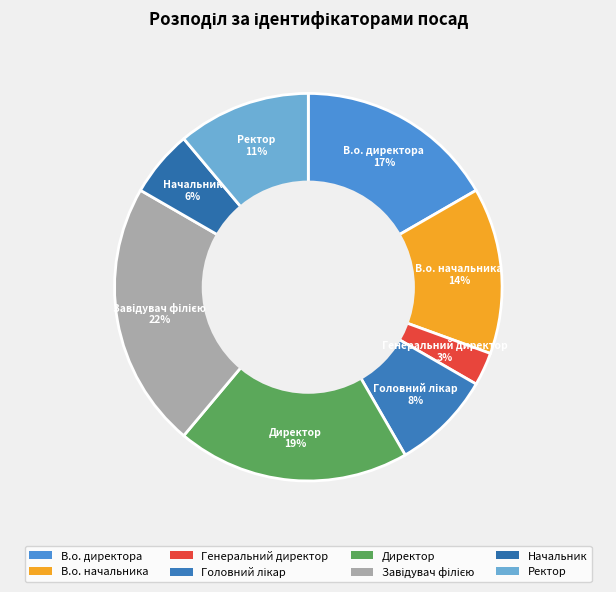

Which has a higher value, Генеральний директор or Директор?

Директор